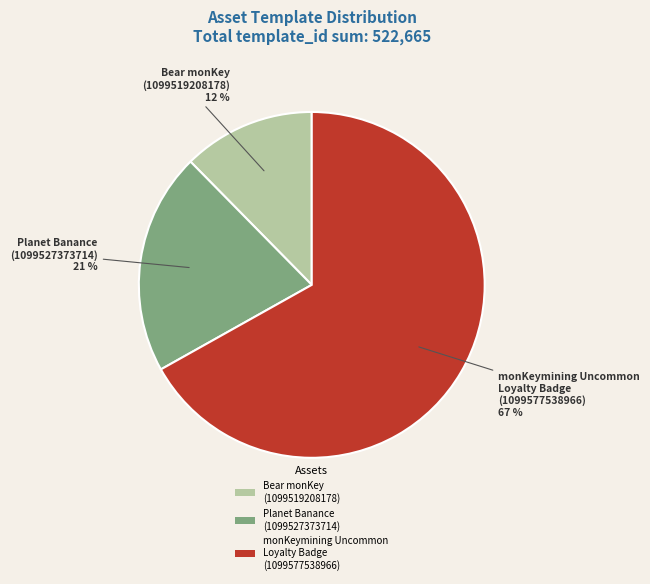

What is the majority slice?

monKeymining Uncommon Loyalty Badge (1099577538966)